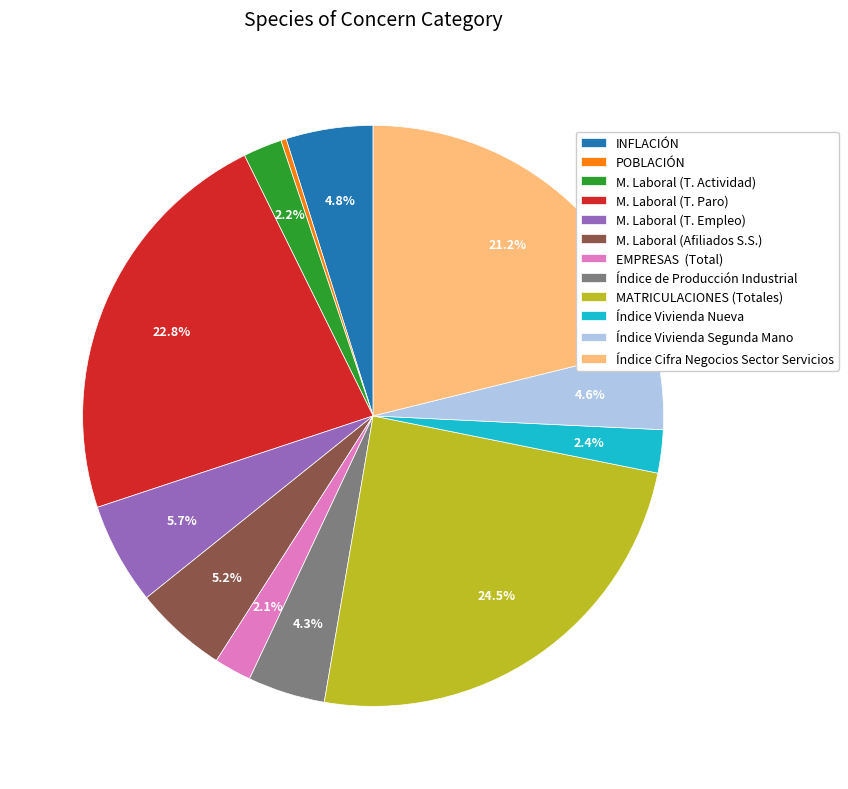

Do M. Laboral (T. Empleo) and EMPRESAS (Total) together represent more than half of the pie?

No